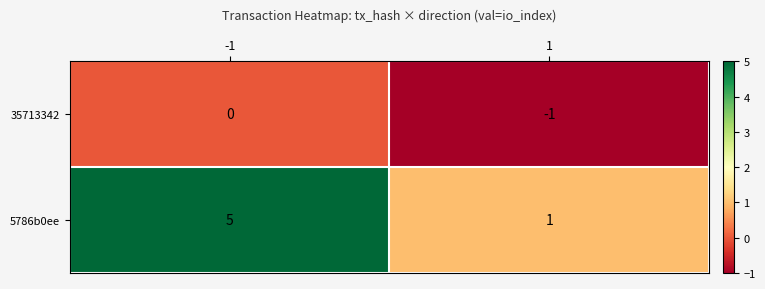

Reading left to right, list all the values displayed in this chart.

35713342: -1=0	1=-1
5786b0ee: -1=5	1=1